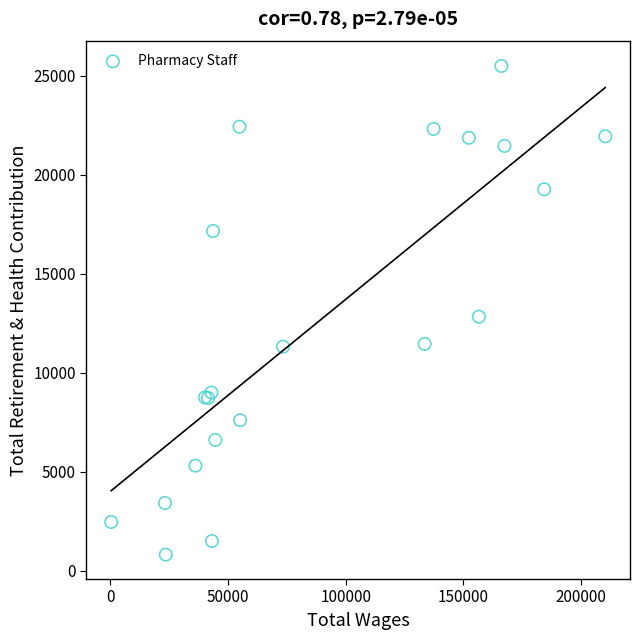

What Y value in the scatter plot is closest to 13159?

12835